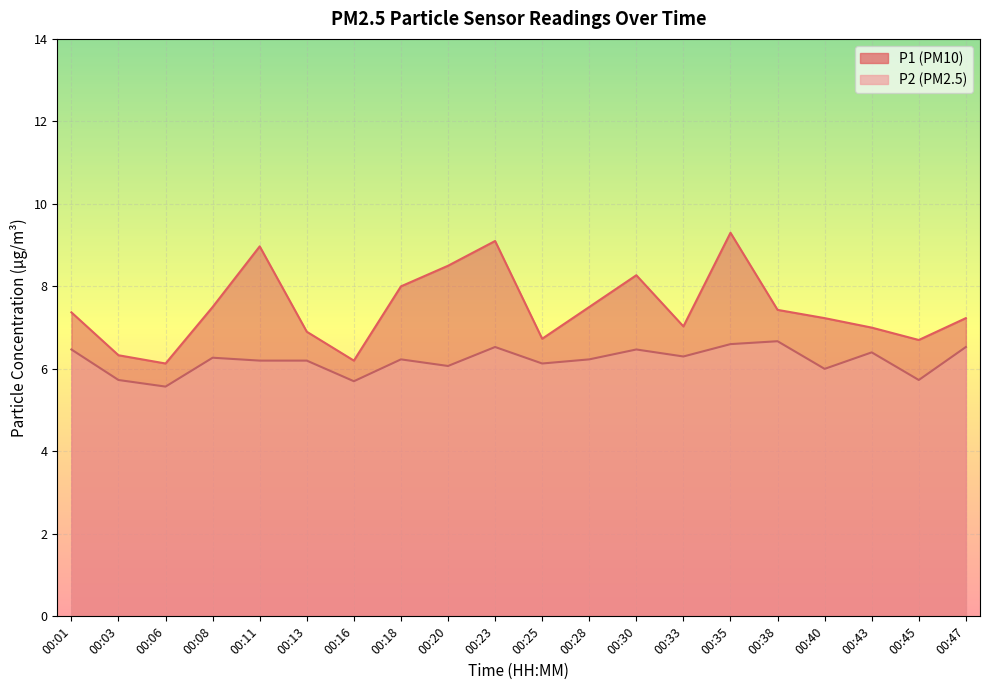

At which label does P1 reach its minimum?

00:06